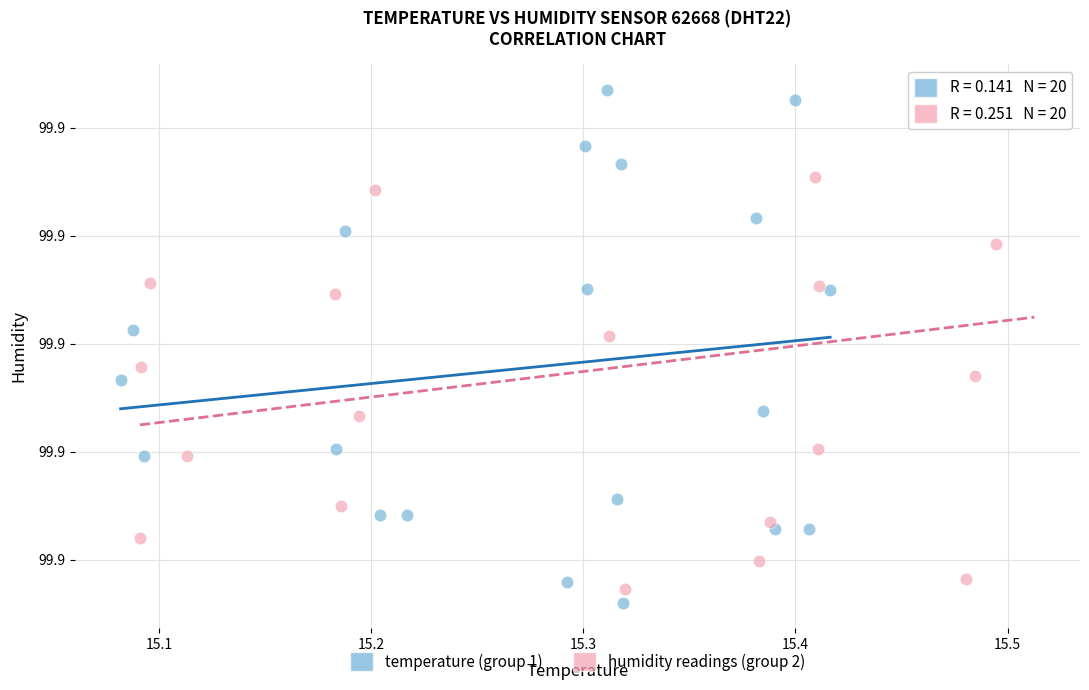

What are all the series names shown in the legend?

temperature (group 1), humidity readings (group 2)